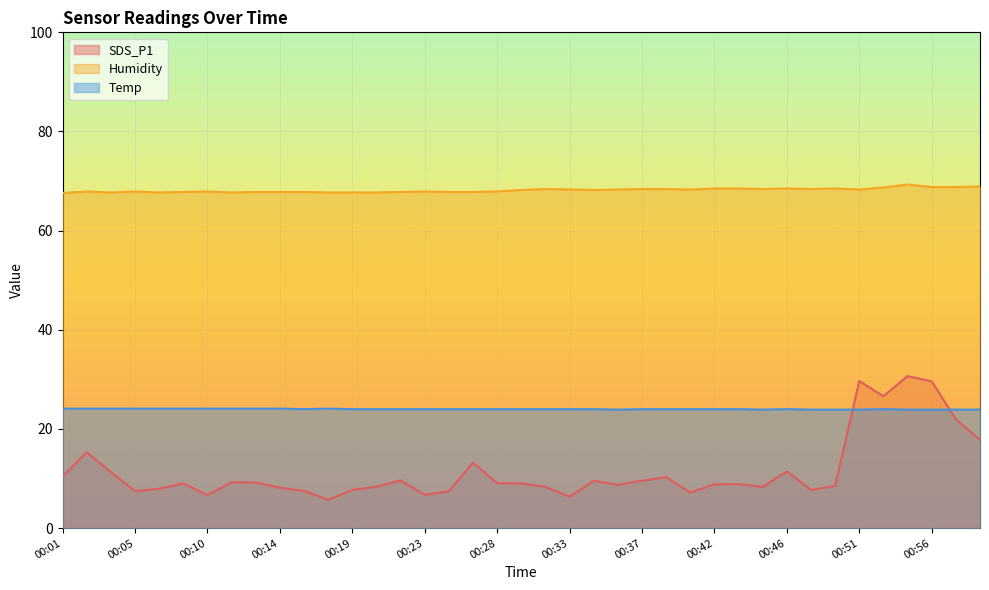

Which series has the widest spread of values?

SDS_P1